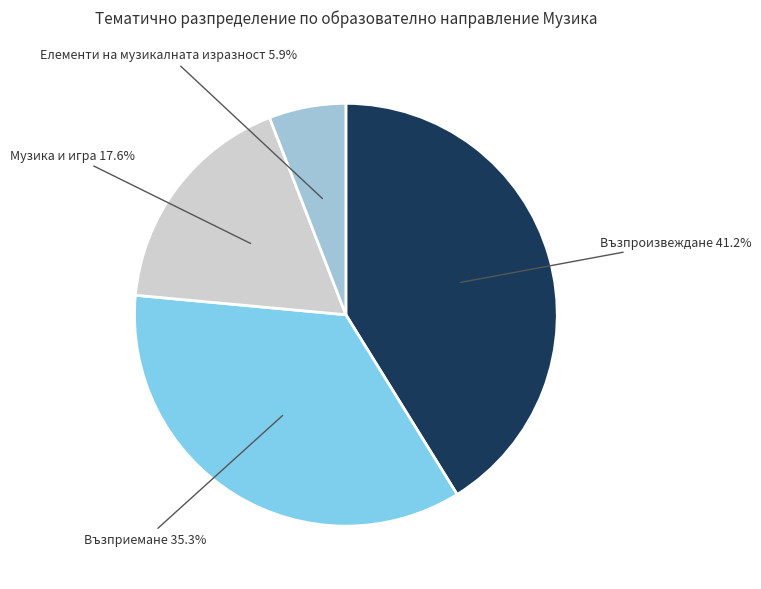

To the nearest percent, what is the combined percentage of Музика и игра and Елементи на музикалната изразност?

24%